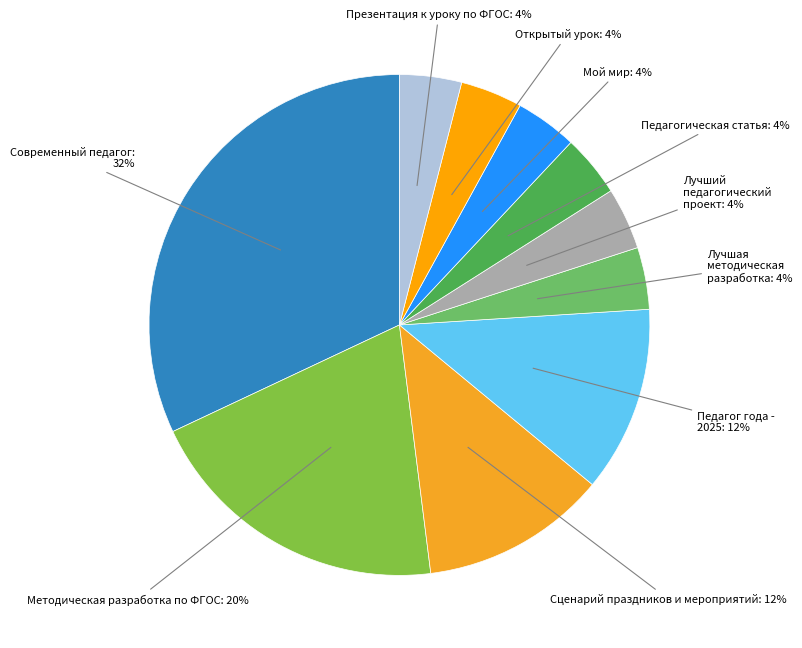

Count the number of slices in the pie.

10